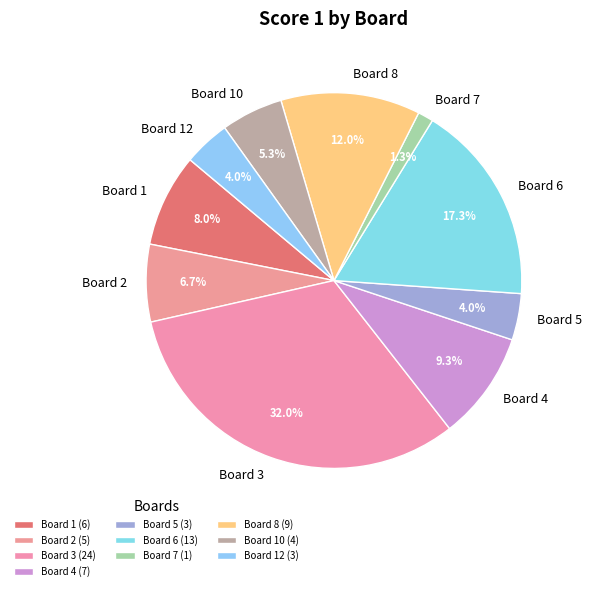

To the nearest percent, what is the difference between the largest and smallest slice percentages?

31%